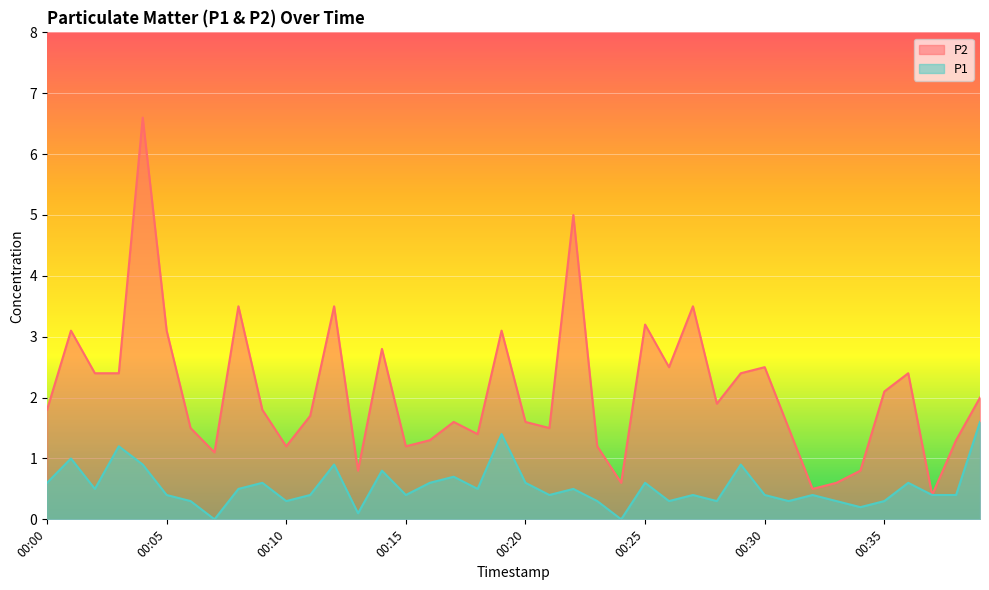

In P1, how many points are higher than both neighbors (excluding endpoints)?

13